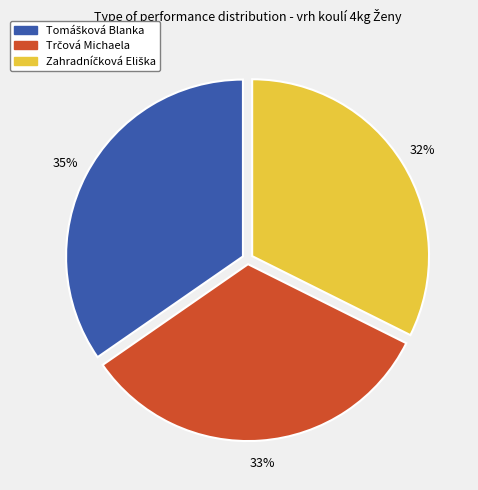

To the nearest percent, what is the average slice percentage?

33%